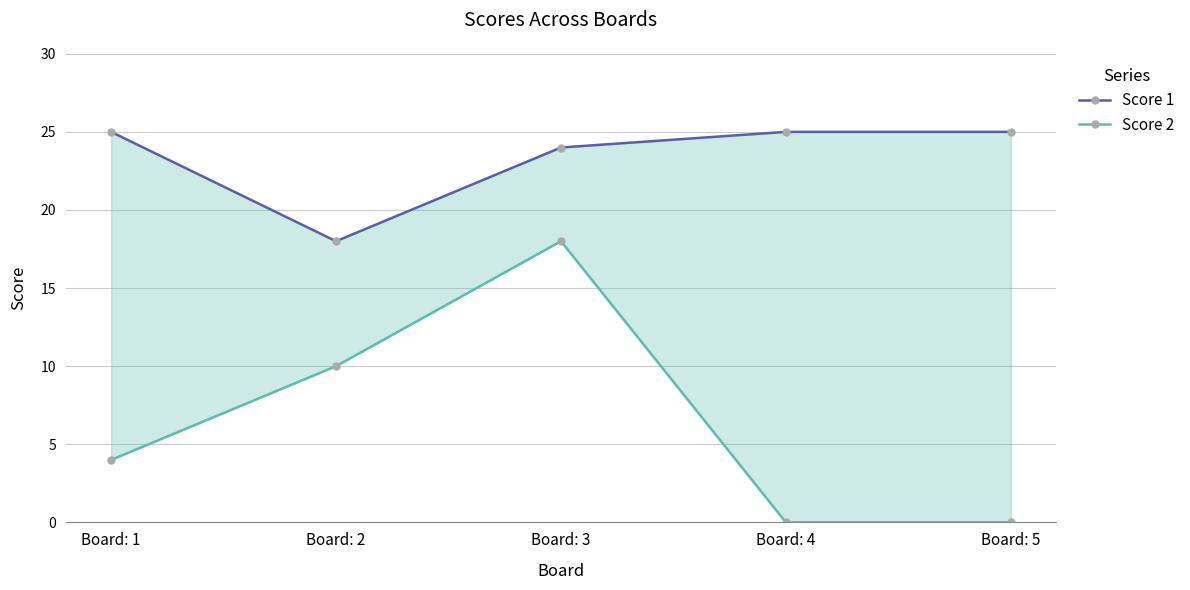

True or false: Score 1 has a value of 7 at Board: 5.

False